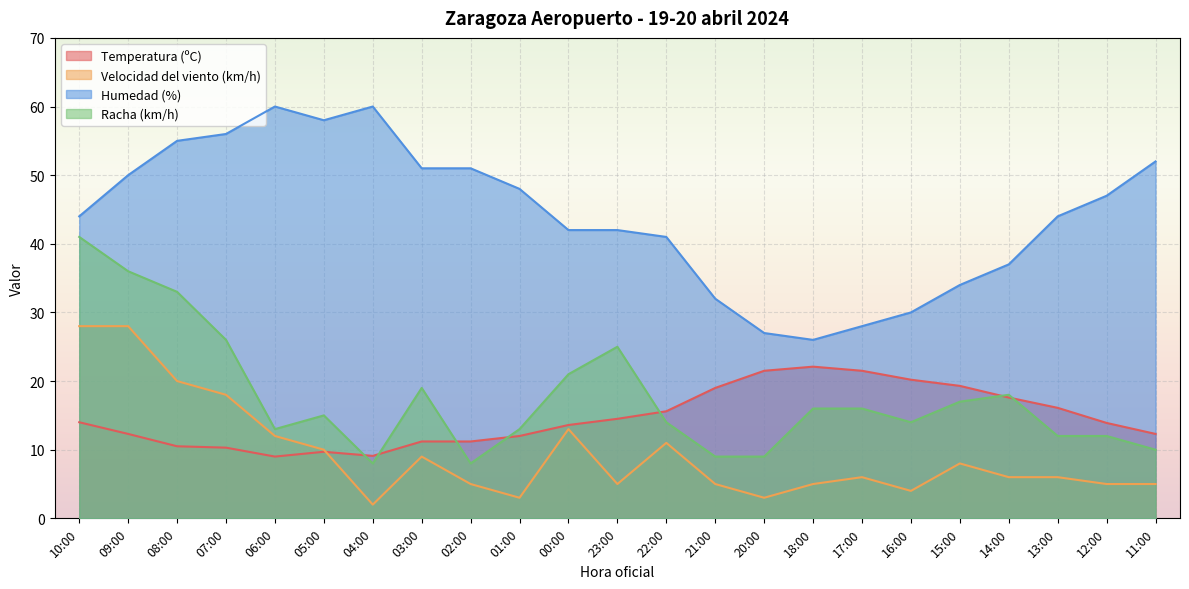

List the series in order of their peak value, highest first.

Humedad (%), Racha (km/h), Velocidad del viento (km/h), Temperatura (ºC)